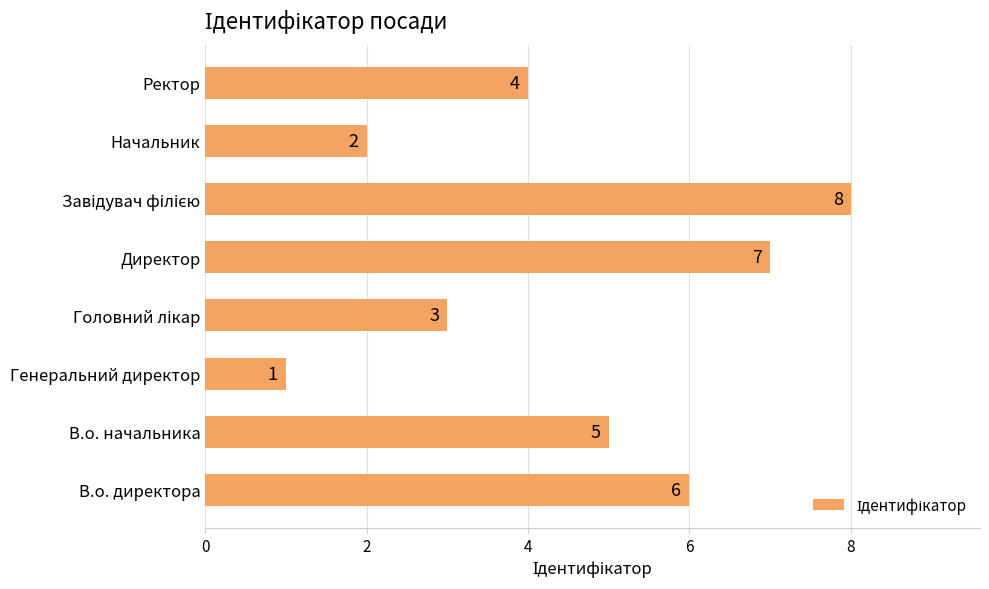

Where is the data nearest to the value 4?

Ректор